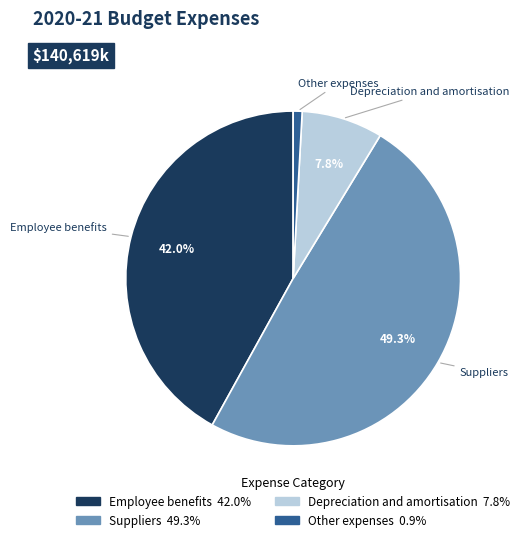

To the nearest percent, what is the combined percentage of Other expenses and Depreciation and amortisation?

9%